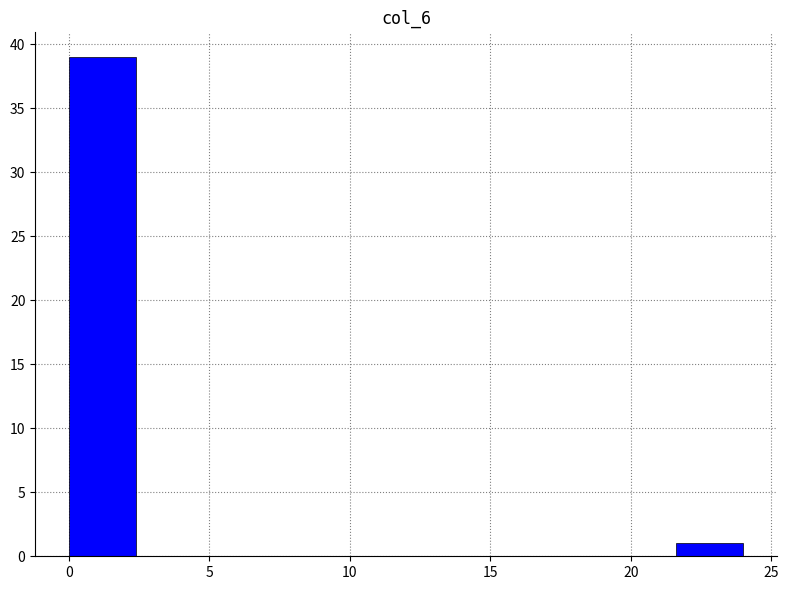

Reading left to right, transcribe this chart: for each bar, give the range it covers on the x-axis and its height. Neither the bar edges nor the heights are printed on the chart, so give them approximately, as read against the axes.

0.0 to 2.4: 39
2.4 to 4.8: 0
4.8 to 7.2: 0
7.2 to 9.6: 0
9.6 to 12.0: 0
12.0 to 14.4: 0
14.4 to 16.8: 0
16.8 to 19.2: 0
19.2 to 21.6: 0
21.6 to 24.0: 1